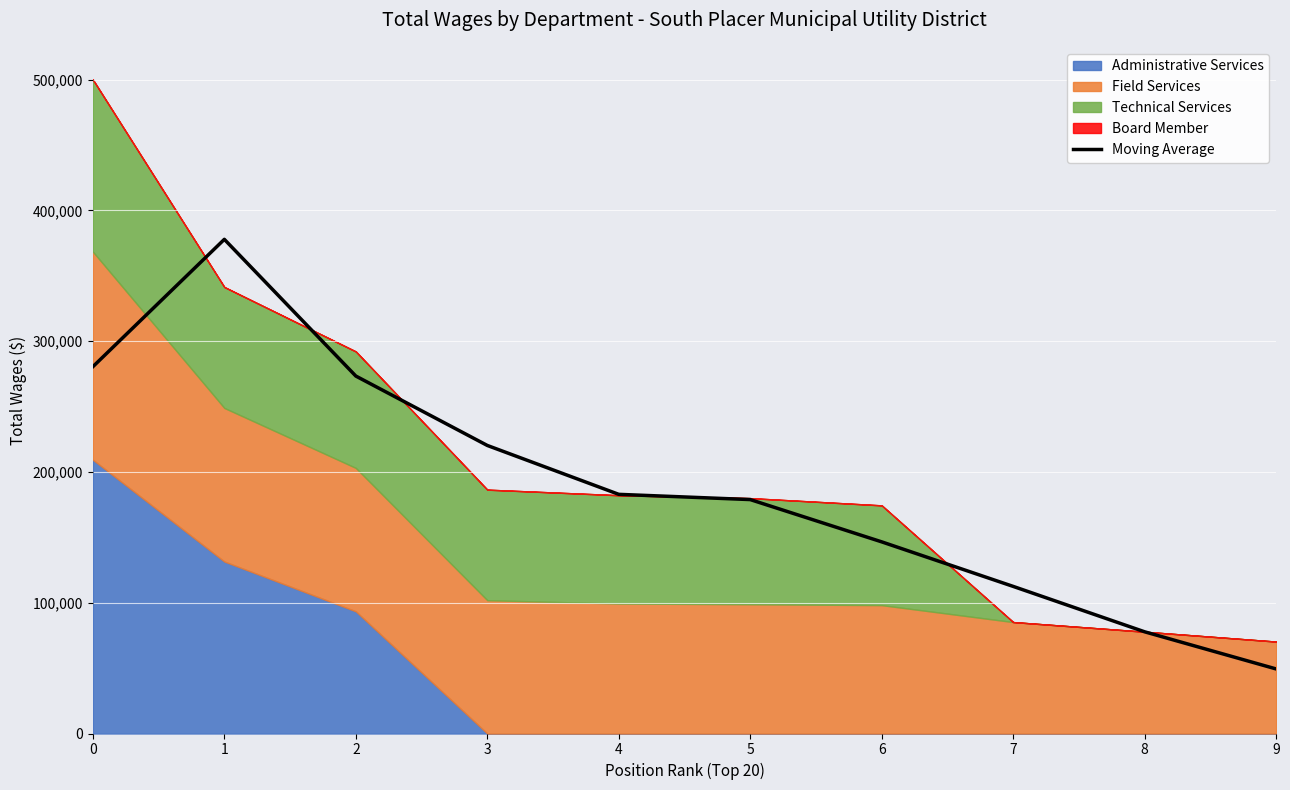

Does the chart contain stacked bars?

No